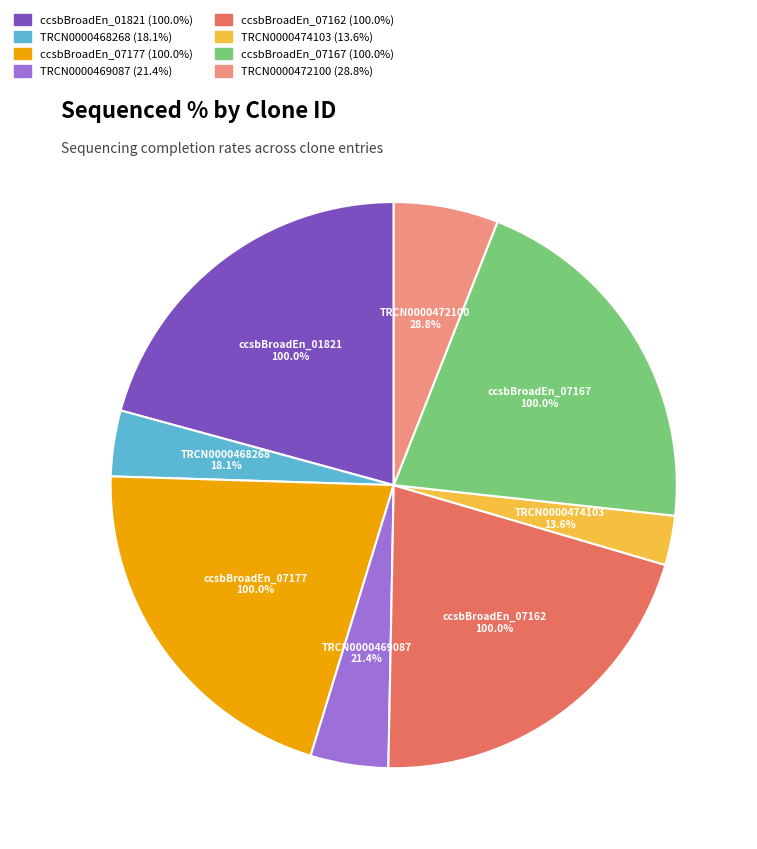

To the nearest percent, what is the combined percentage of TRCN0000469087 and ccsbBroadEn_07177?

25%